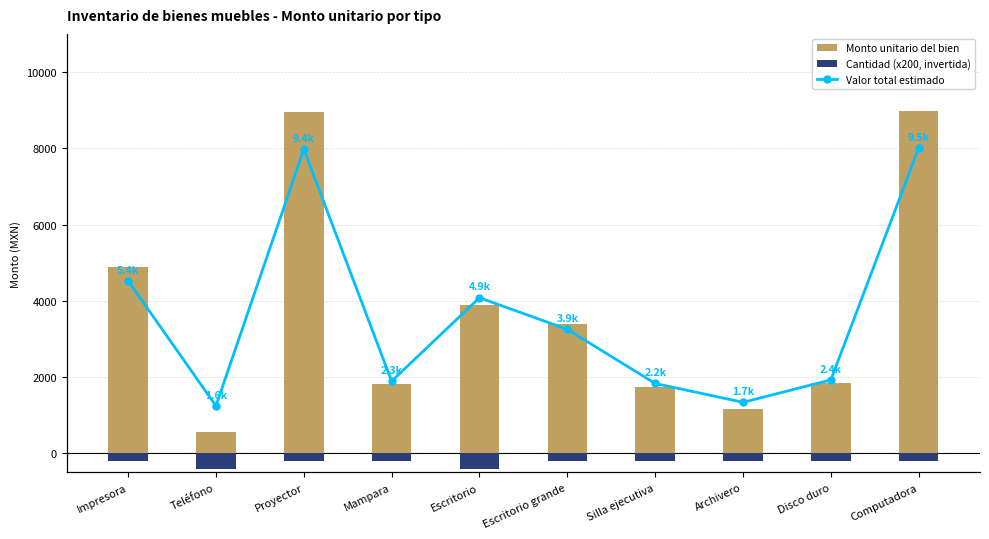

Count the number of categories in the chart.

10